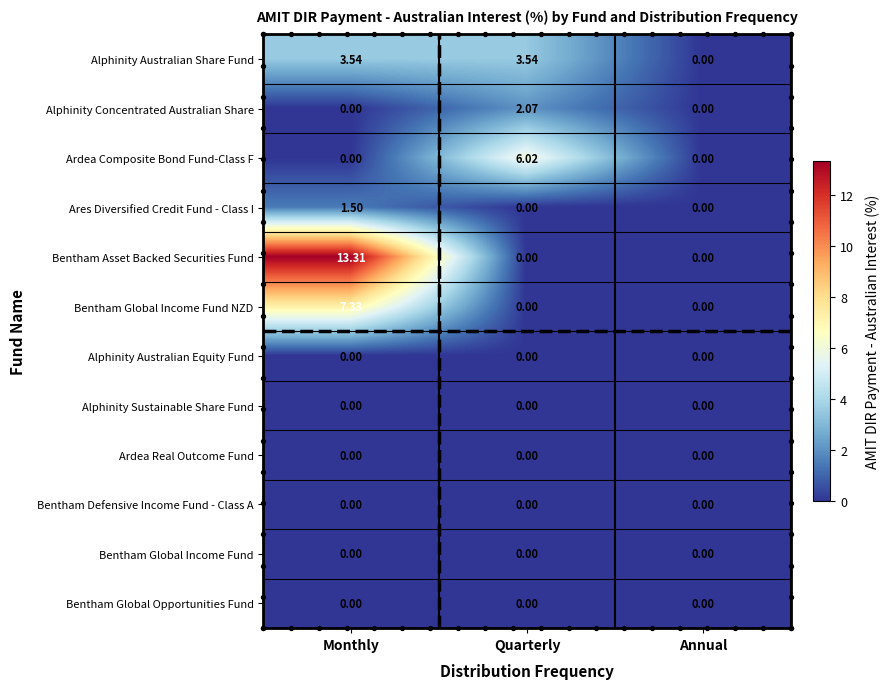

What is the total value across all series at Quarterly?

11.6